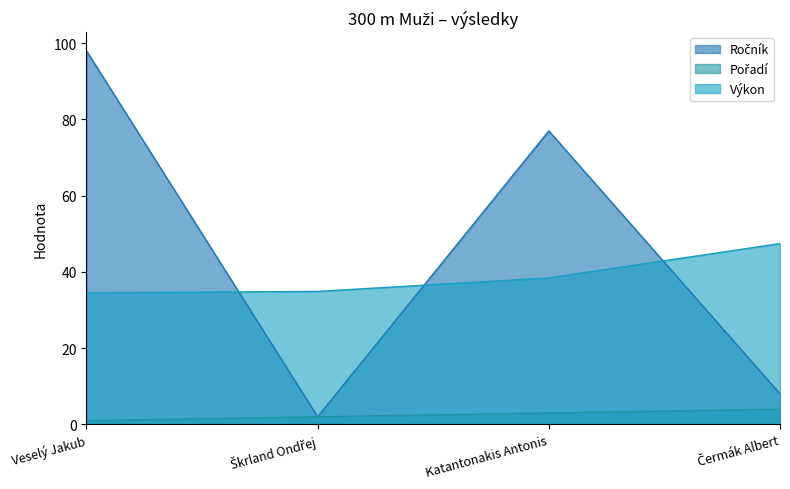

Reading left to right, extract all data points from this chart.

Ročník: 98.0	2.0	77.0	8.0
Pořadí: 1.0	2.0	3.0	4.0
Výkon: 34.5	34.9	38.4	47.4